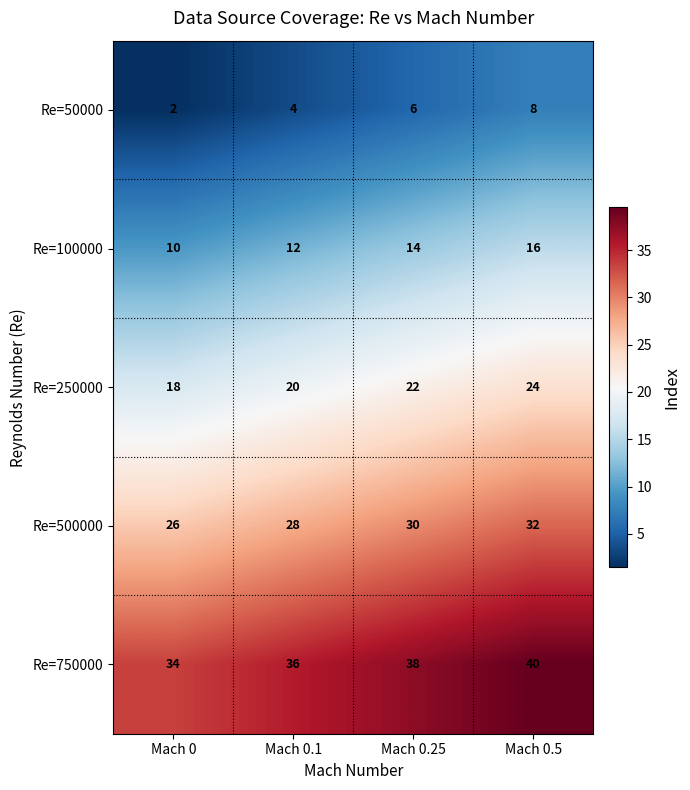

Count the Re=100000 values in the range 12 to 16.

3